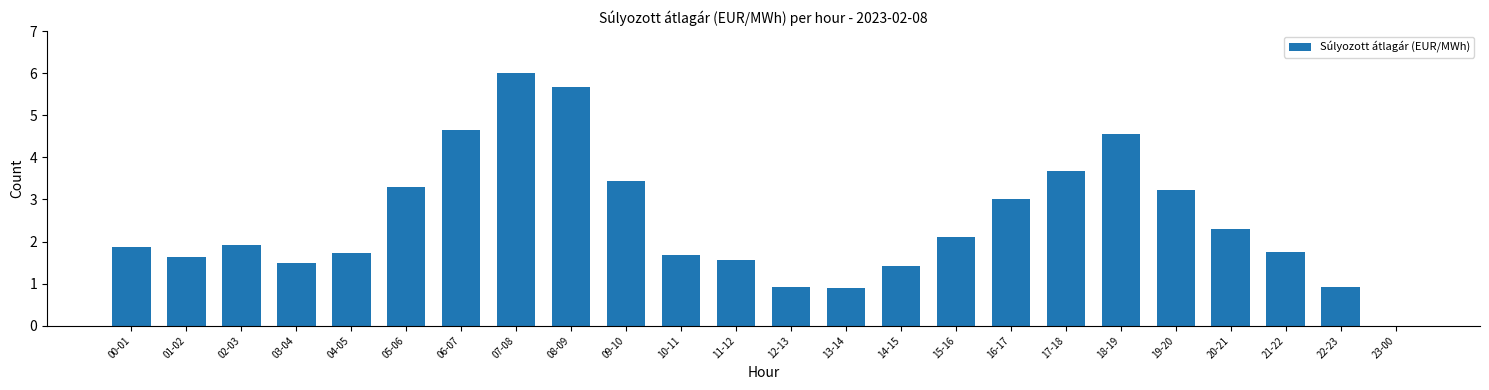

How many values exceed 1?

20